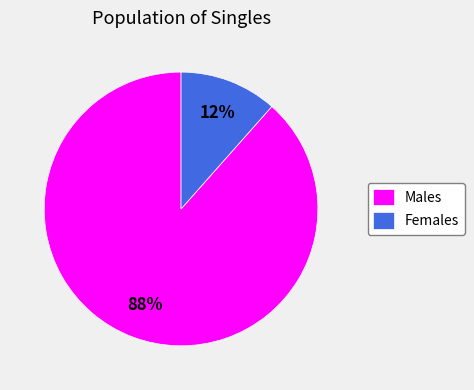

How many slices are in this pie chart?

2